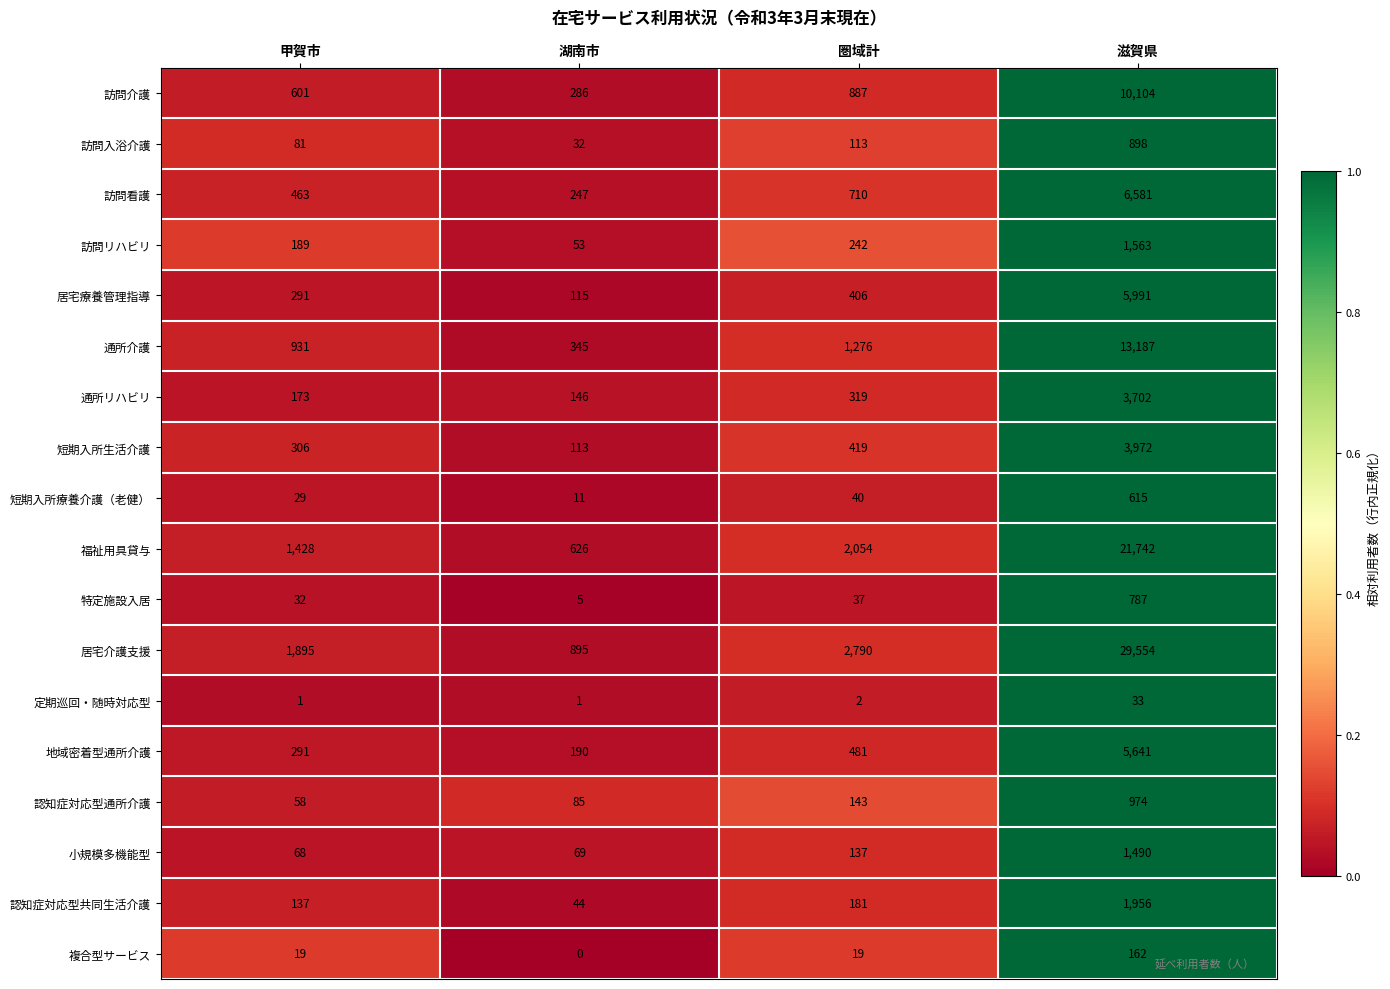

Is it true that 通所介護 equals 193 at 湖南市?

False